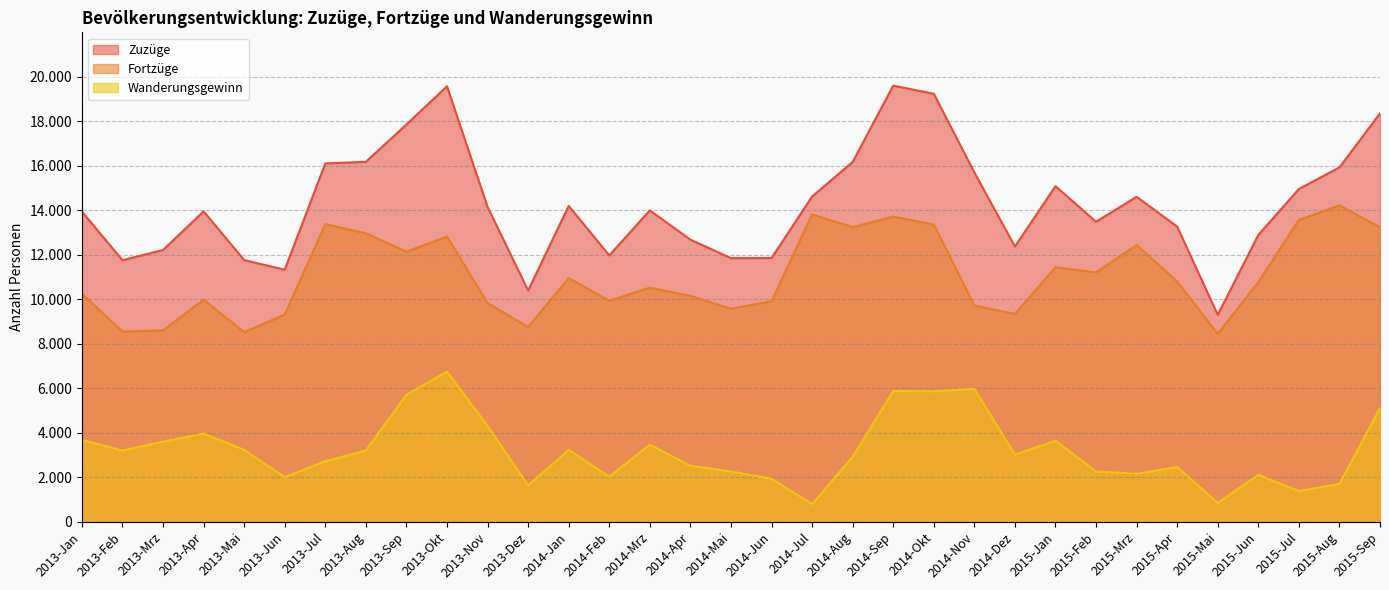

True or false: Fortzüge and Zuzüge intersect in this chart.

False